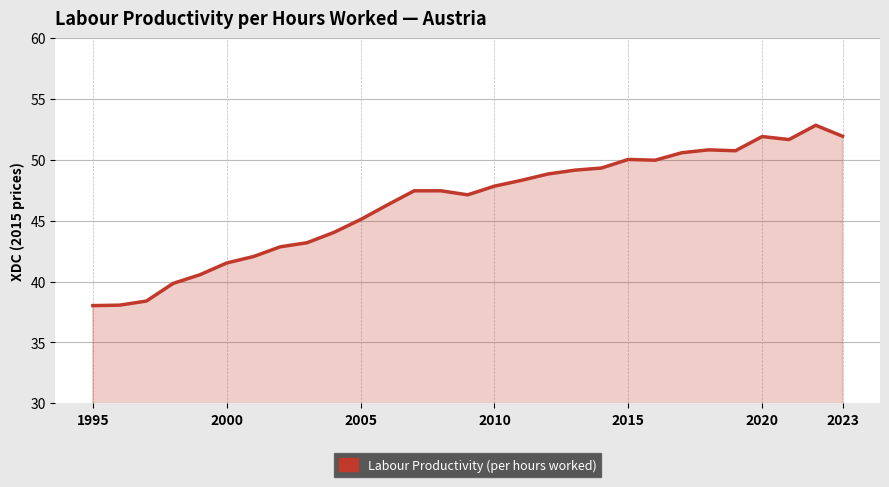

What is the maximum value shown in the chart?

52.8